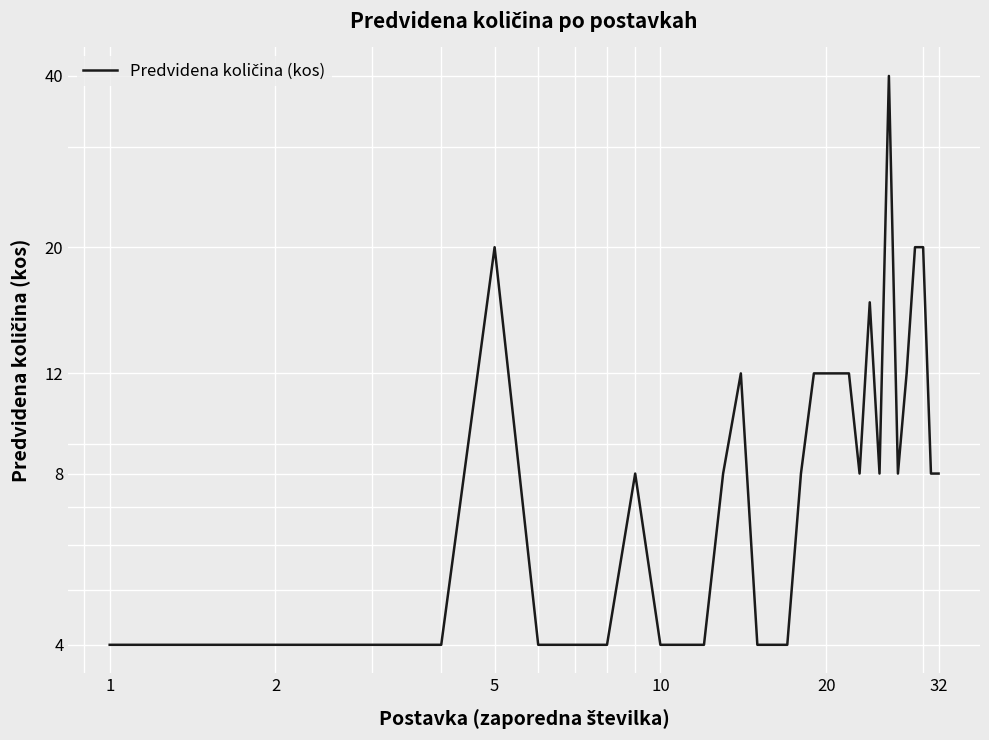

Which category has the lowest value across all series?

1